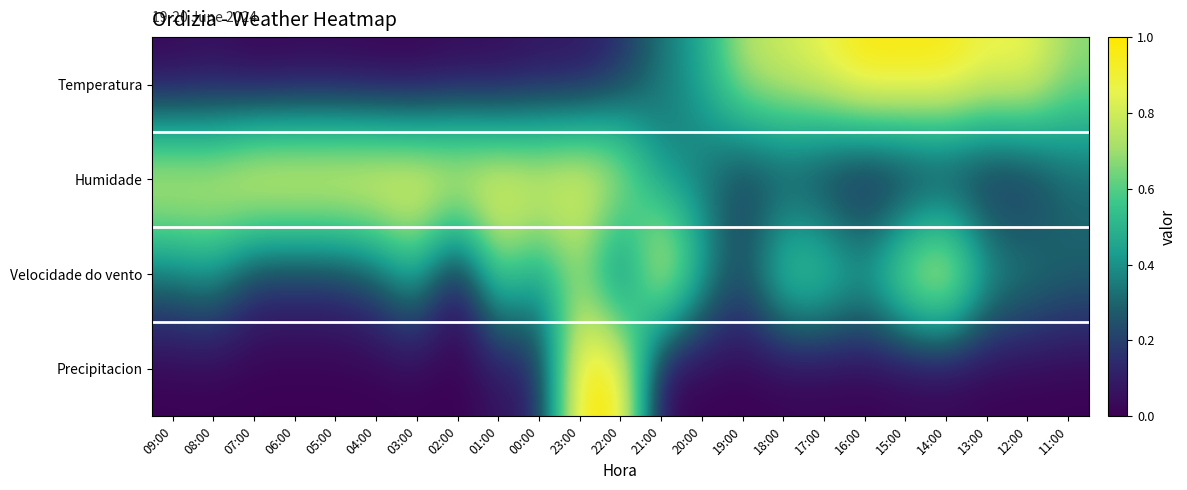

Which series has the widest spread of values?

Temperatura